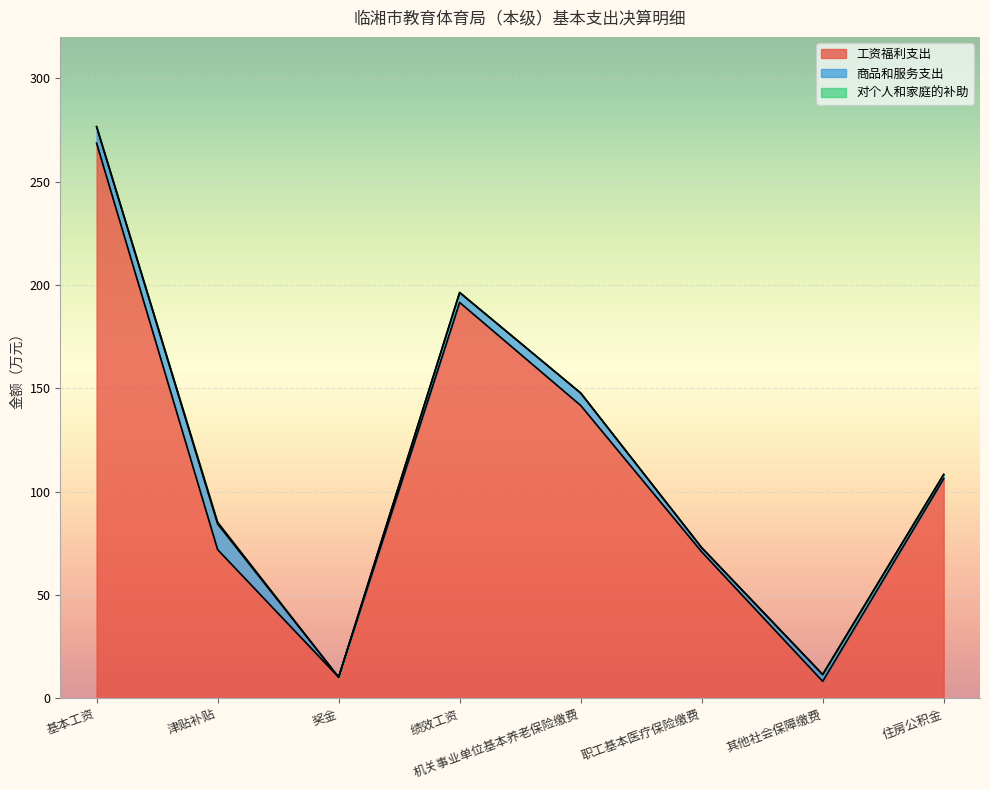

What is the sum of all 工资福利支出 values?

869.1